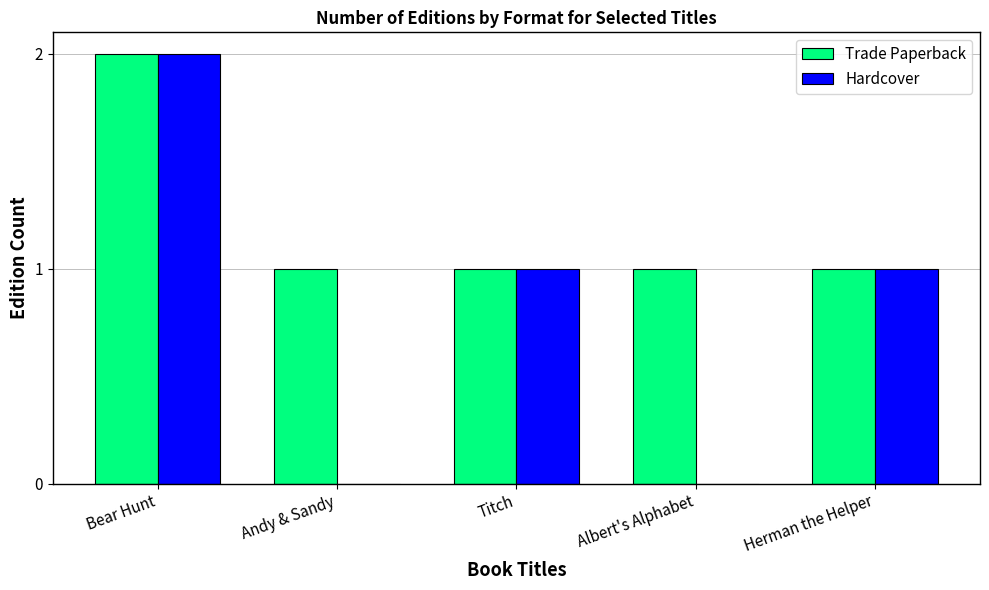

Count the number of categories in the chart.

5